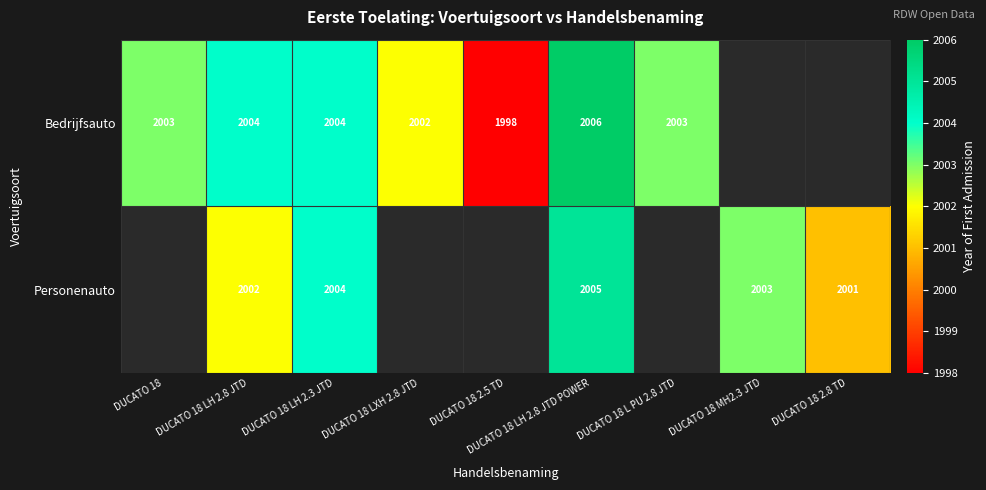

The value of Personenauto at DUCATO 18 LH 2.8 JTD POWER is 1313.2. True or false?

False